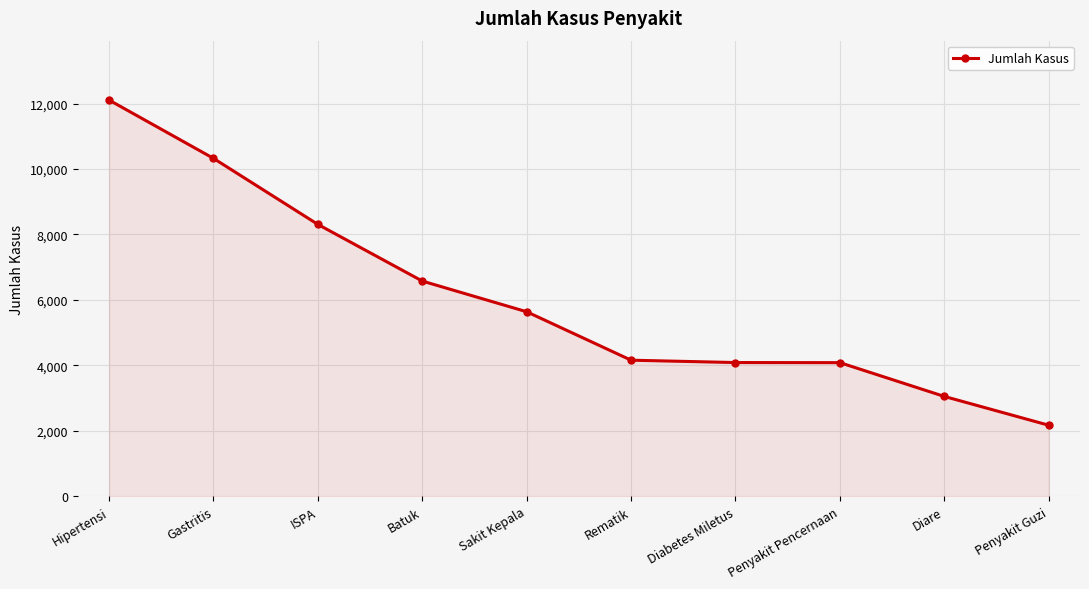

True or false: the data shows 9567 at Sakit Kepala.

False